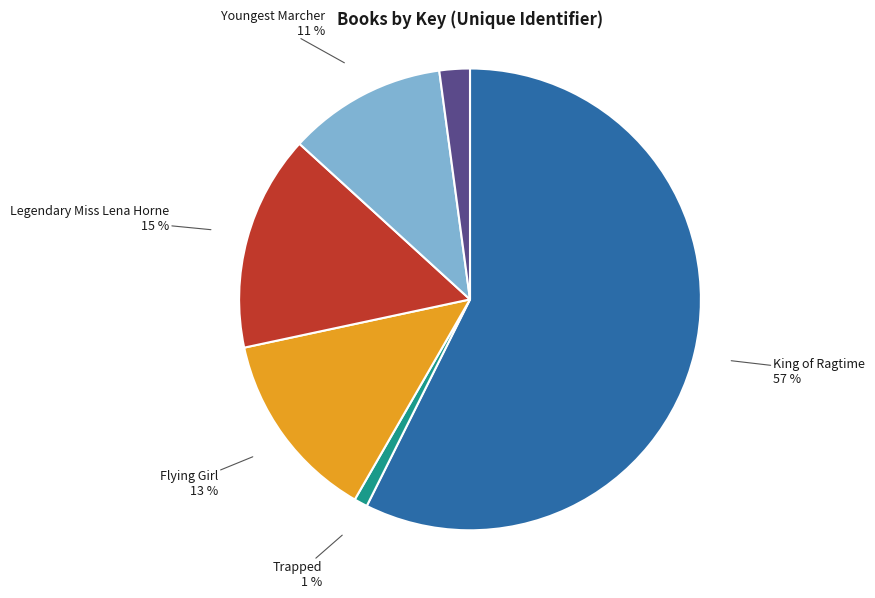

Does King of Ragtime represent more than half of the total?

Yes